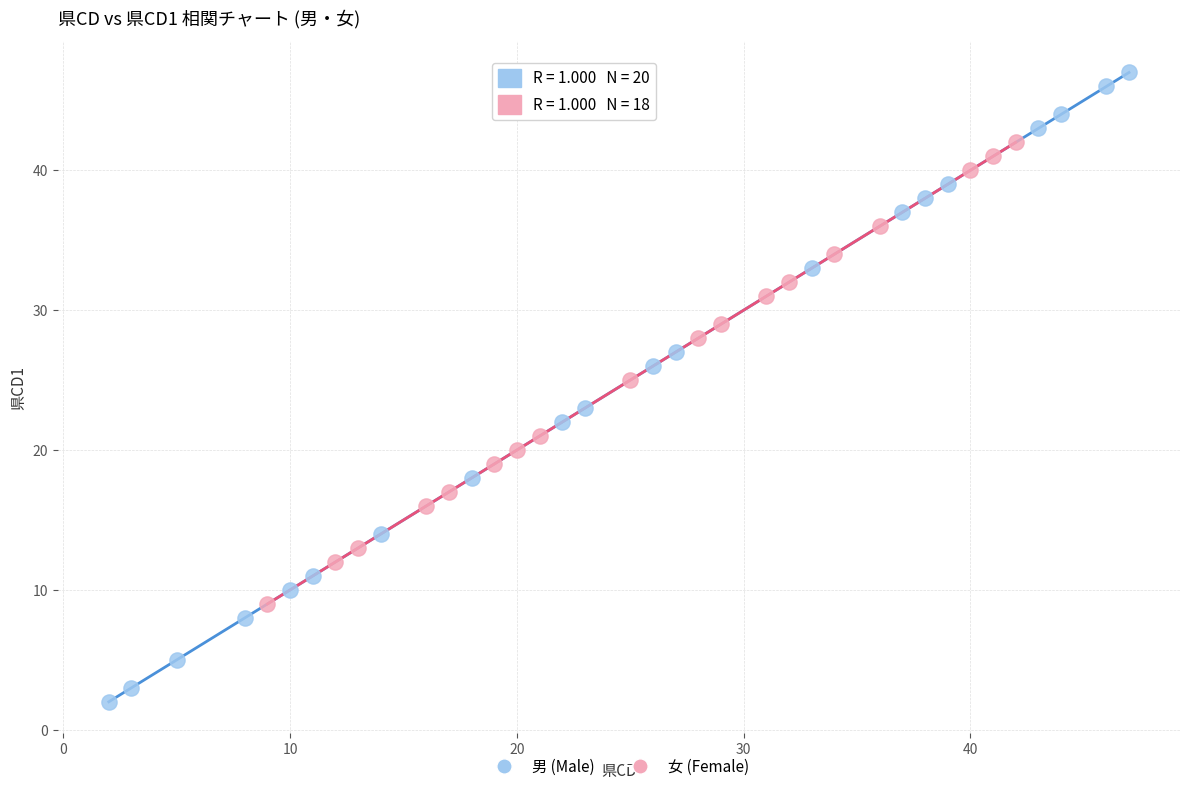

Which series reaches the maximum Y coordinate?

男 (Male)